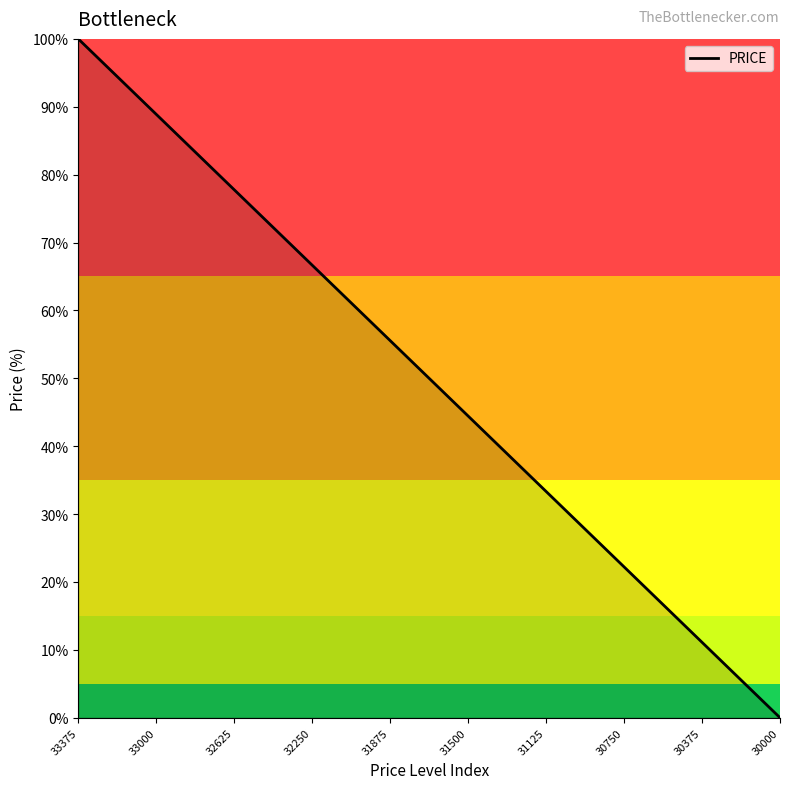

What is the difference between the maximum and minimum values?

100.0